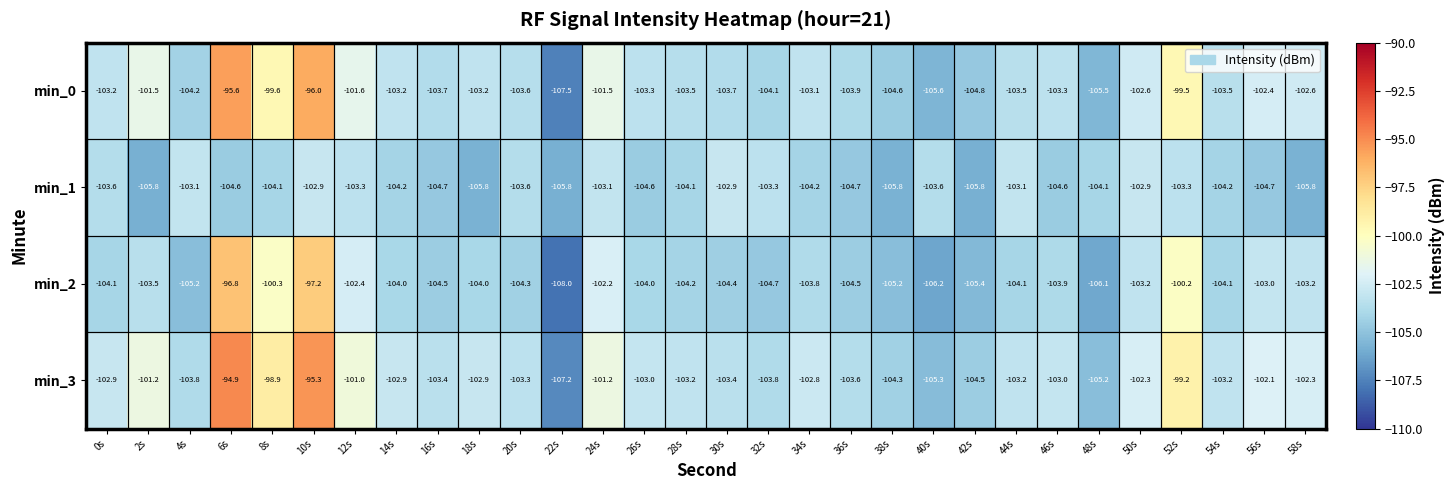

What is the total value across all series at 26s?

-414.9